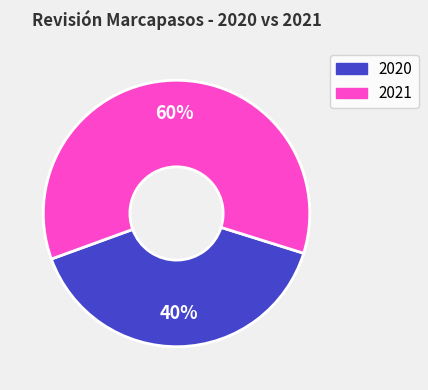

What percentage is the 2020 slice, to the nearest percent?

40%